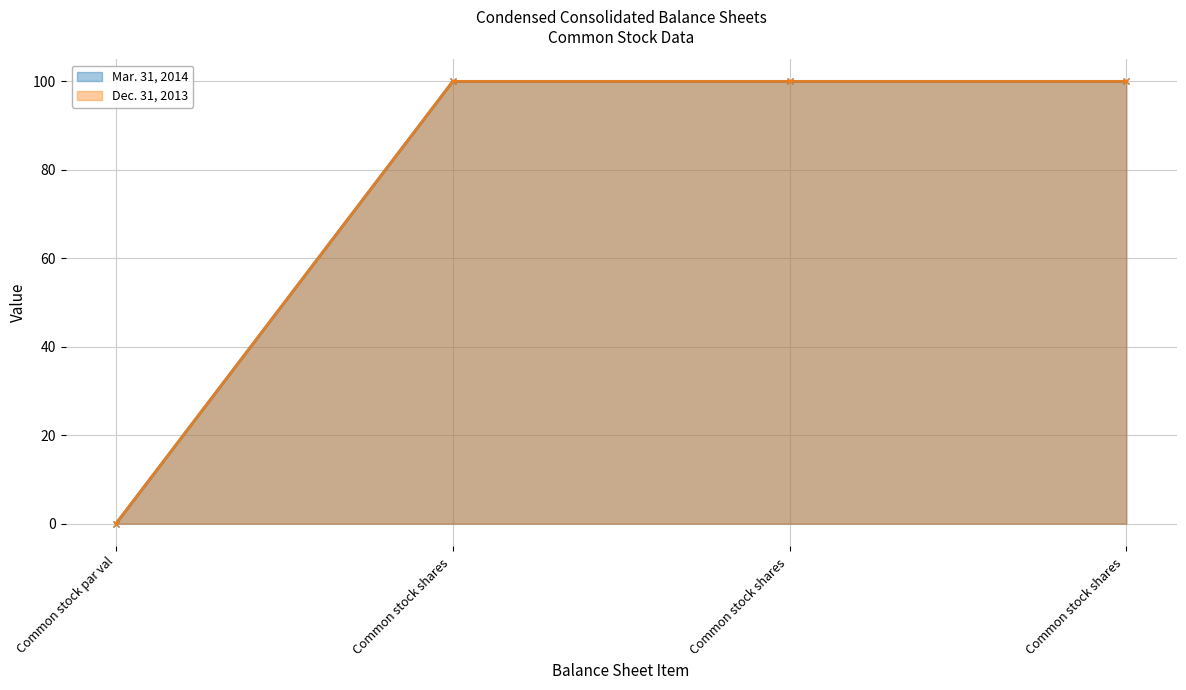

True or false: Dec. 31, 2013 and Mar. 31, 2014 intersect in this chart.

False